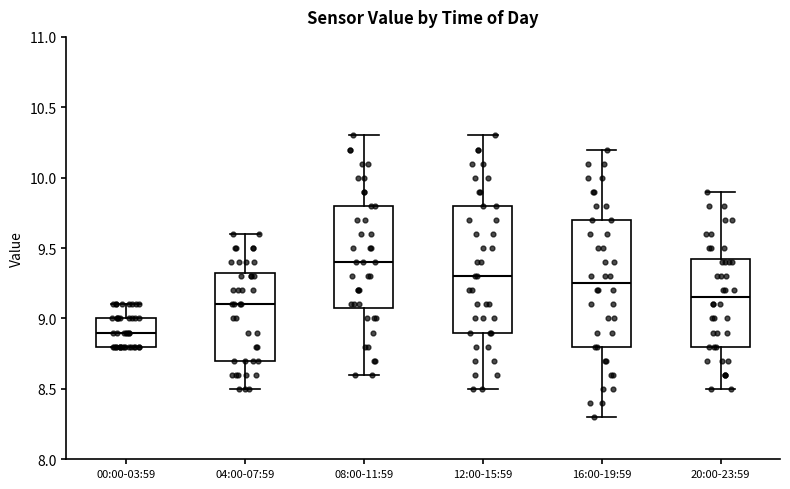

Which box has the highest median line?

08:00-11:59